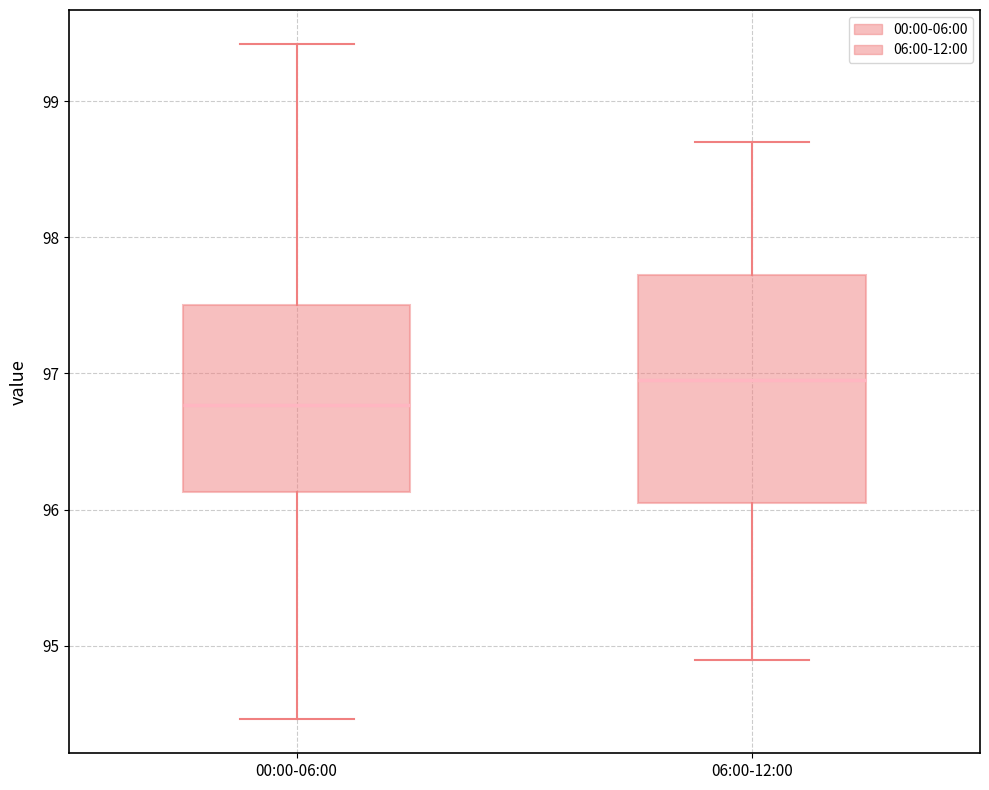

Which box is the tallest, from its lower edge to its upper edge?

06:00-12:00